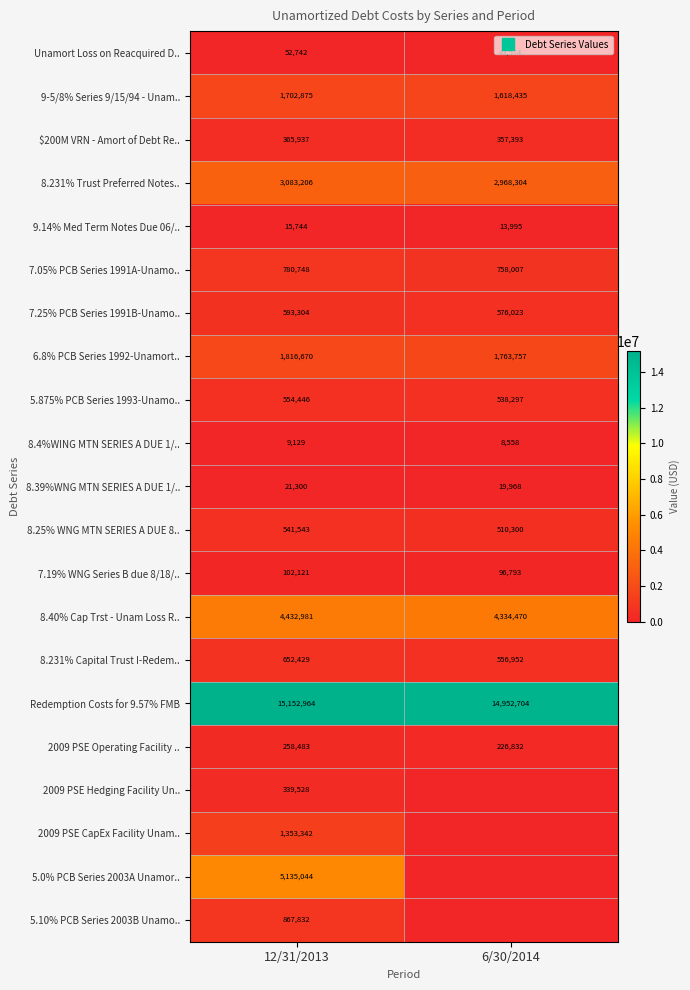

Is it true that 8.40% Cap Trst - Unam Loss R.. equals 4334470.1 at 6/30/2014?

True